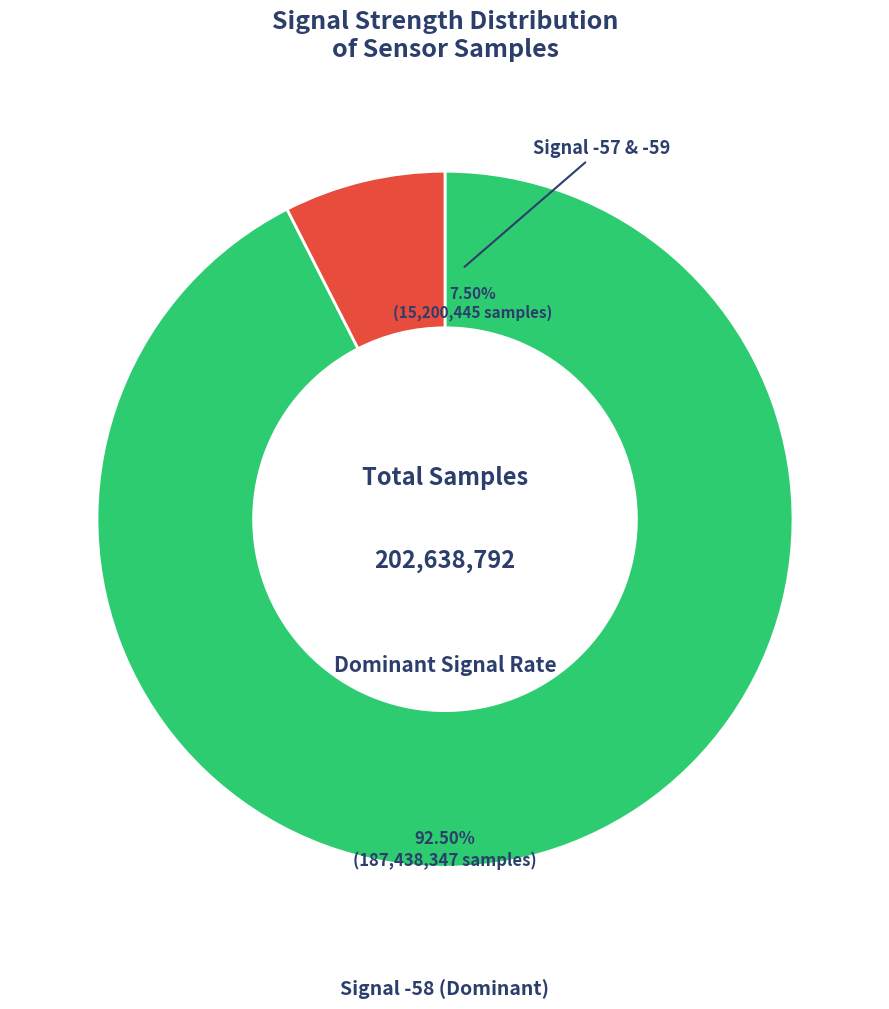

True or false: 1 accounts for 17% of the total.

False